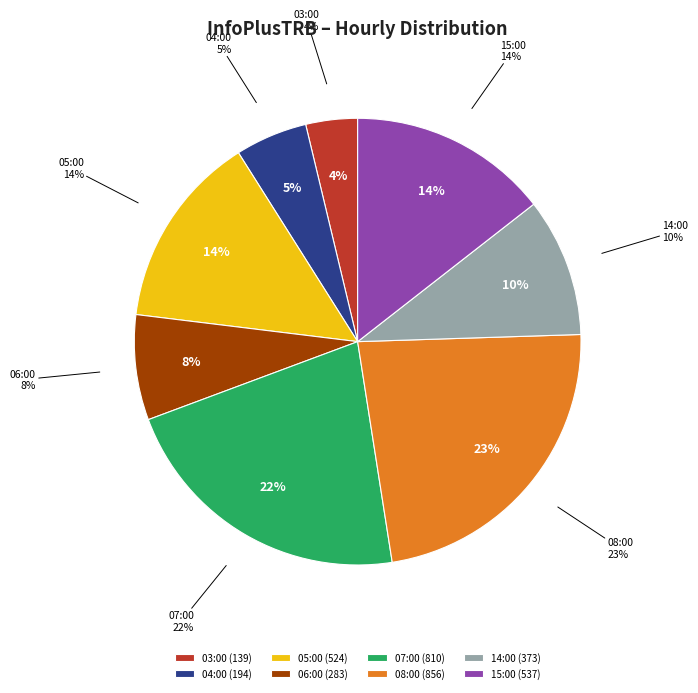

Which category has the smallest portion of the pie?

03:00